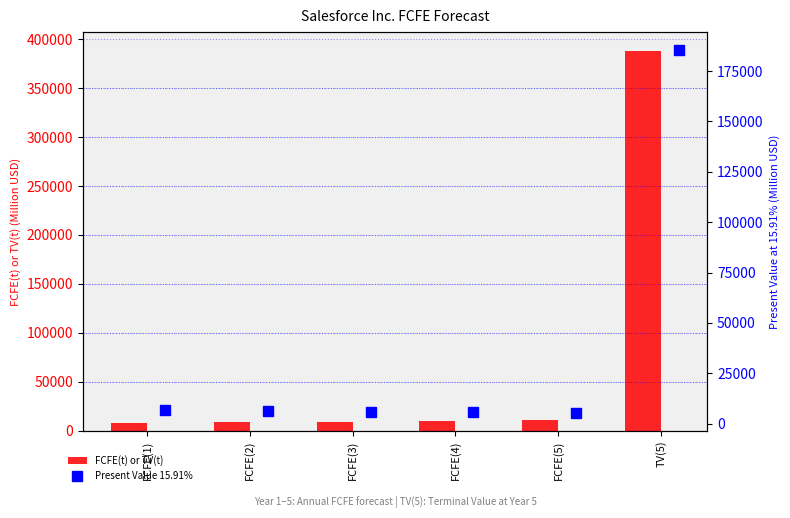

What is the difference between the maximum and minimum values in the FCFE(t) or TV(t) series?

379800